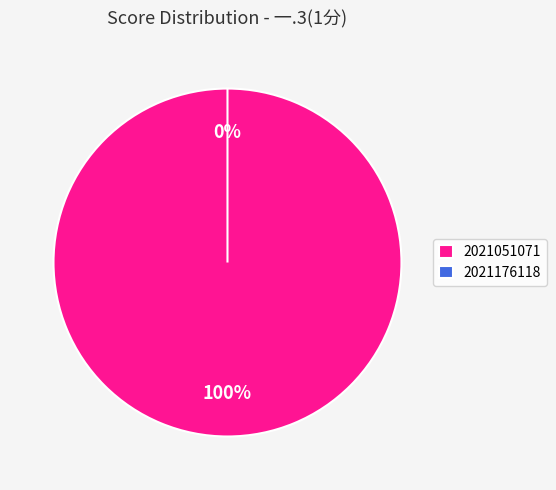

What is the change in value from 2021051071 to 2021176118?

-1